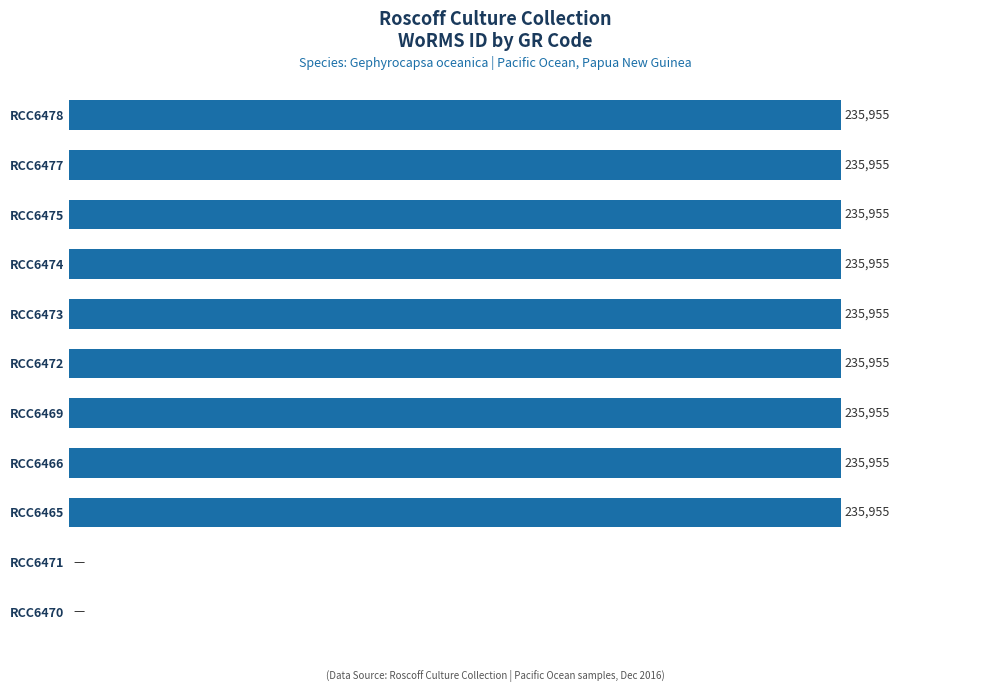

Between RCC6471 and RCC6475, which is larger?

RCC6475